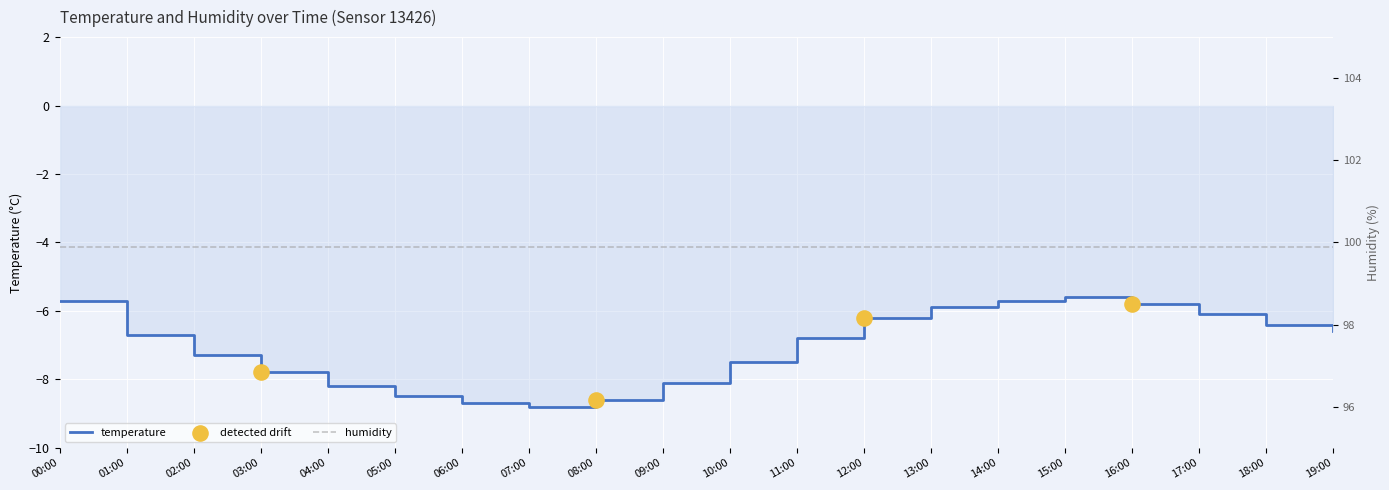

Between 14:00 and 00:00, which is larger?

14:00